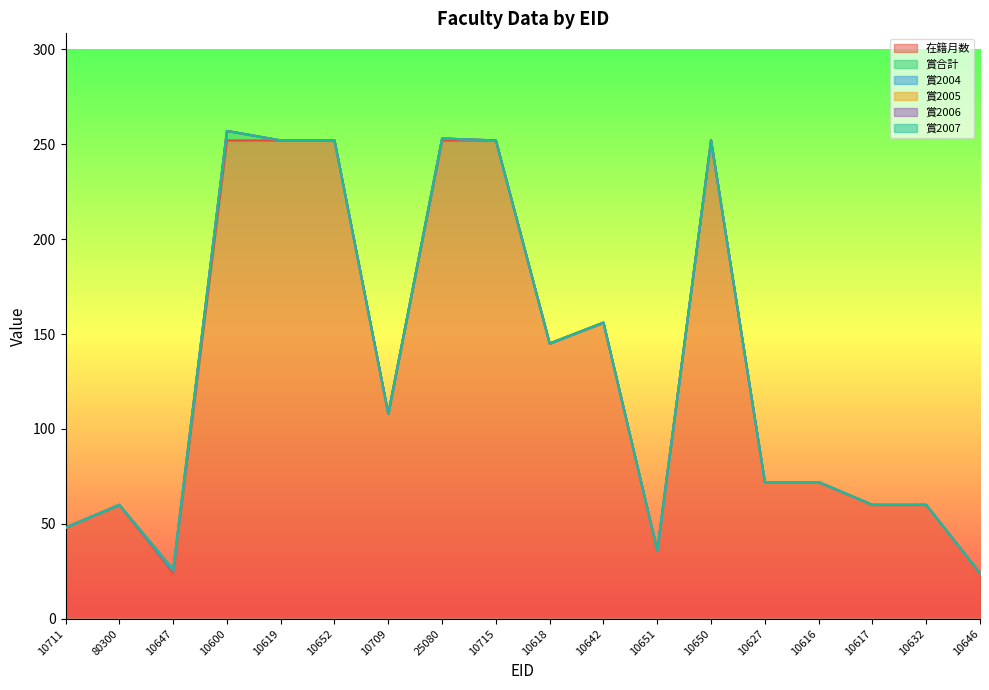

What are all the series names shown in the legend?

在籍月数, 賞合計, 賞2004, 賞2005, 賞2006, 賞2007